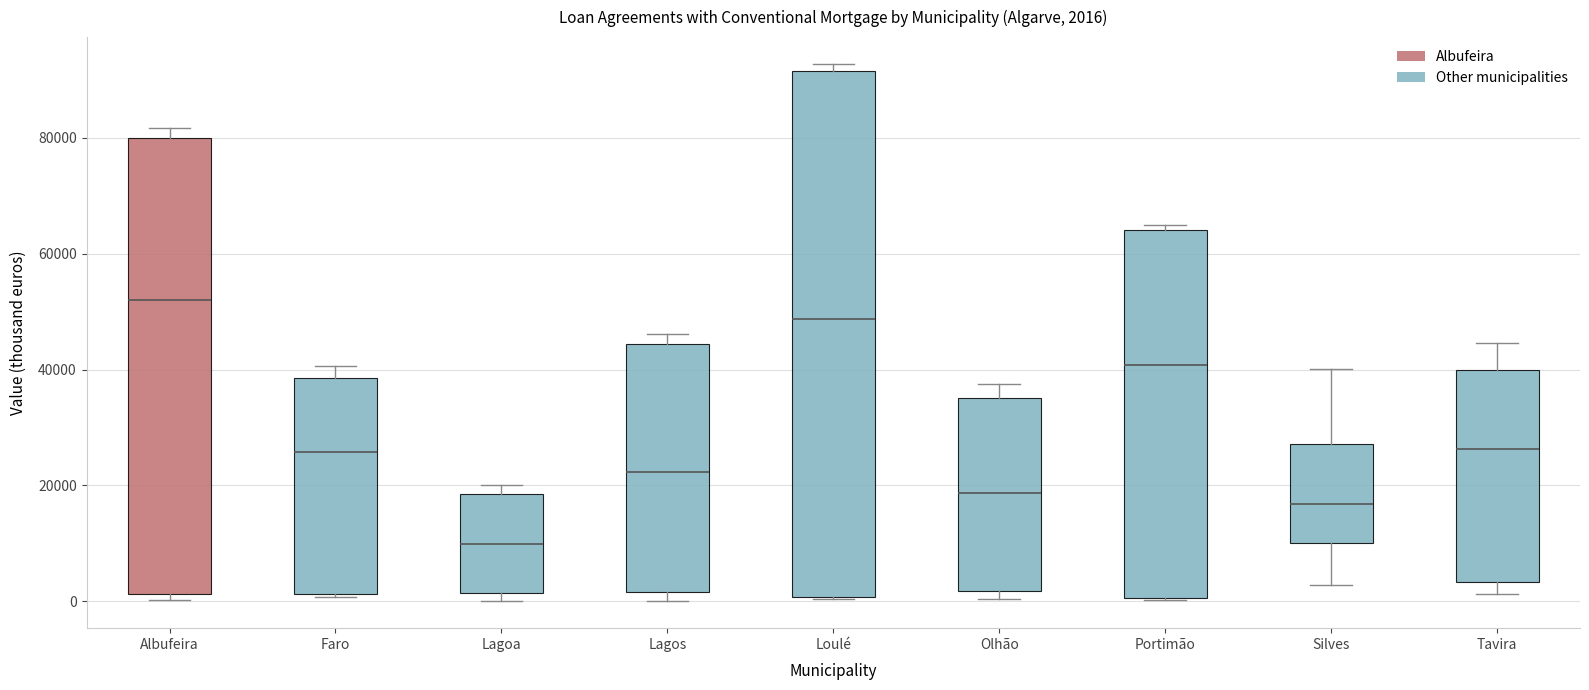

Which box's median line is the lowest?

Lagoa